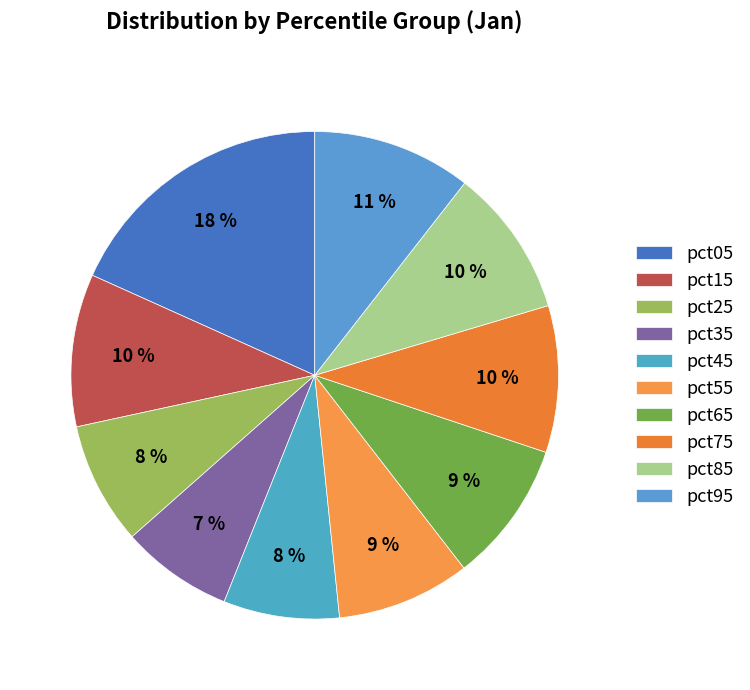

What is the ratio of the value at pct25 to the value at pct55?

0.9